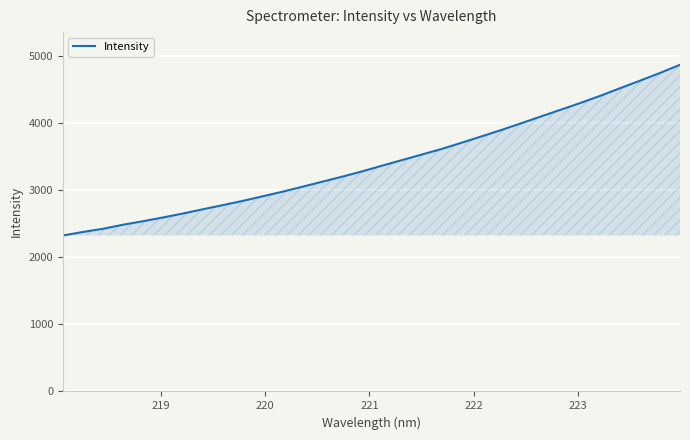

What is the maximum value shown in the chart?

4863.2